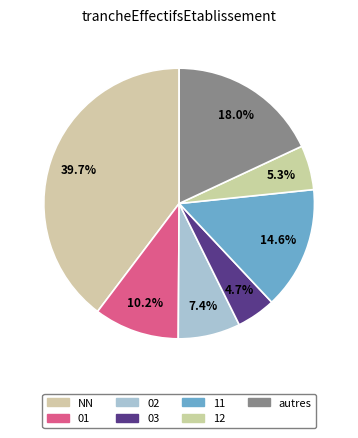

How many slices are in this pie chart?

7